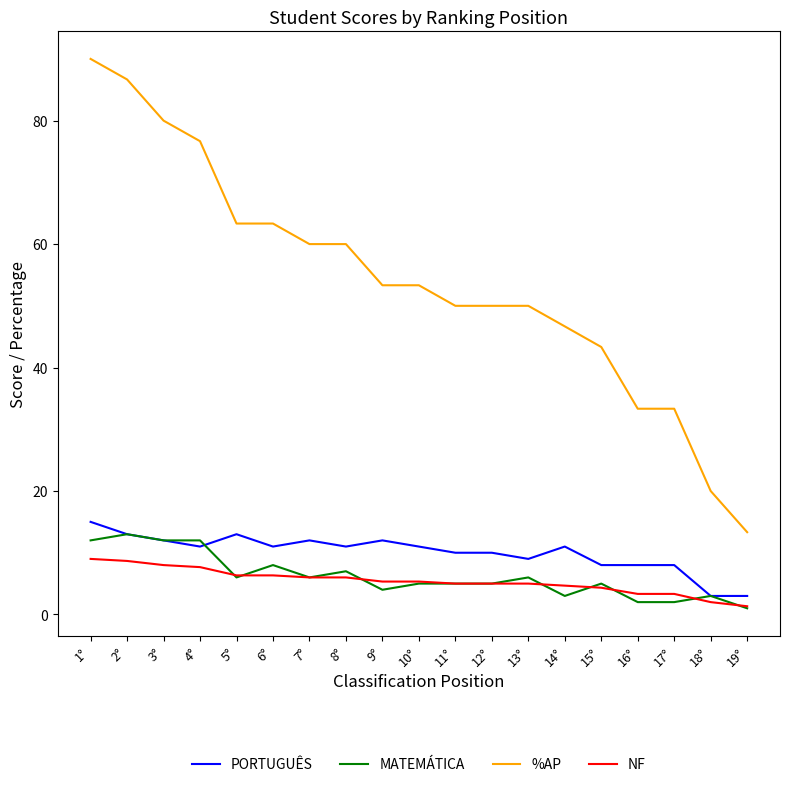

What is the total value across all series at 11°?

70.0